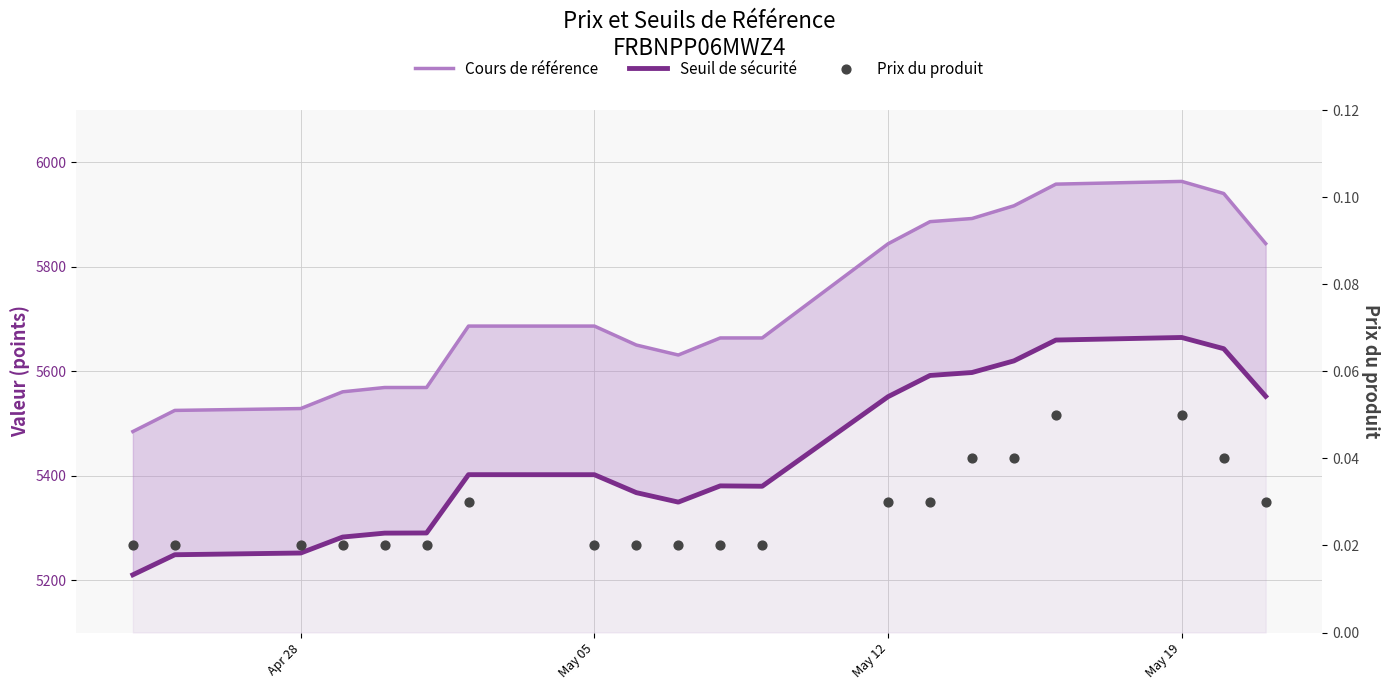

What are all the series names shown in the legend?

Cours de référence, Seuil de sécurité, Prix du produit